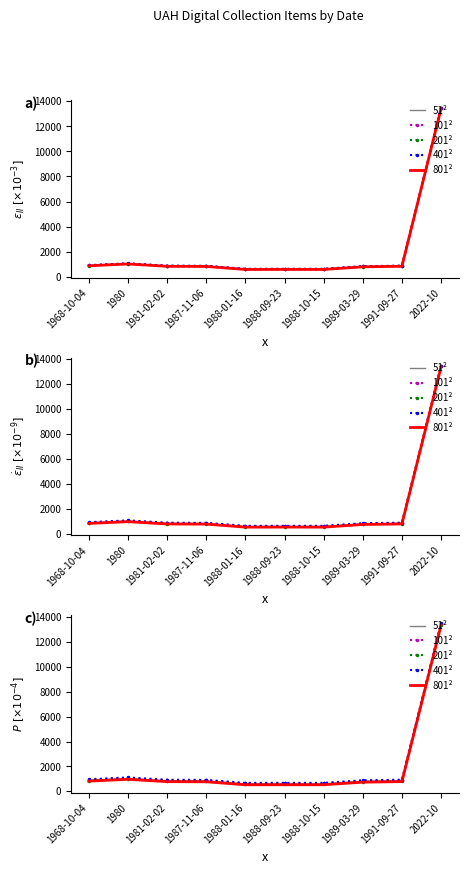

The 51² series shows 394 at 1980. True or false?

False